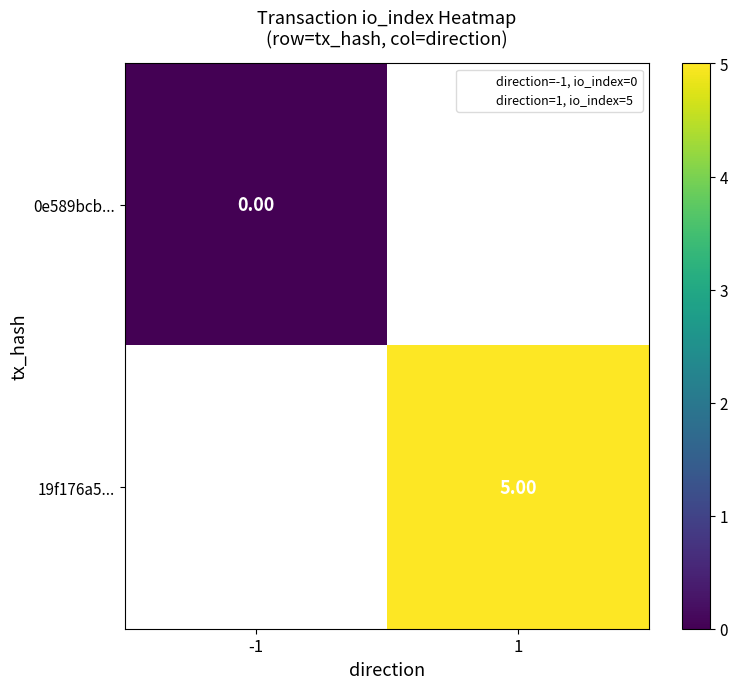

Which has a higher value, -1 or 1?

1